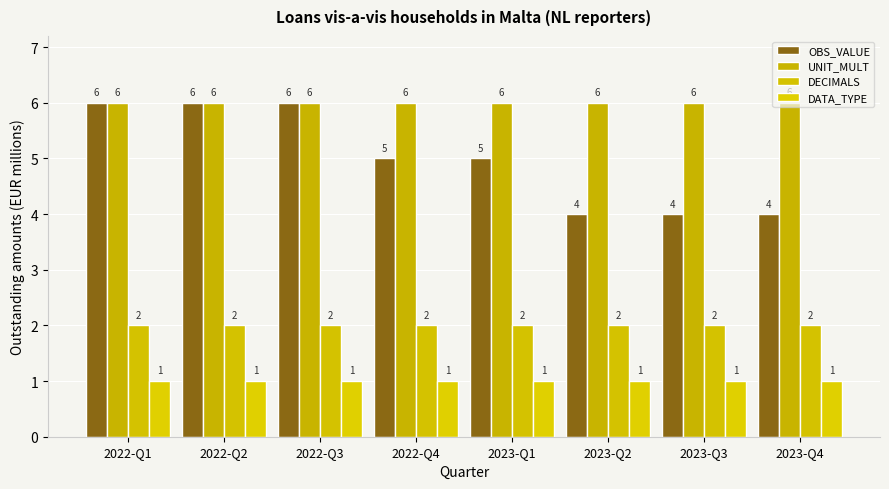

True or false: UNIT_MULT has a value of 10 at 2022-Q3.

False